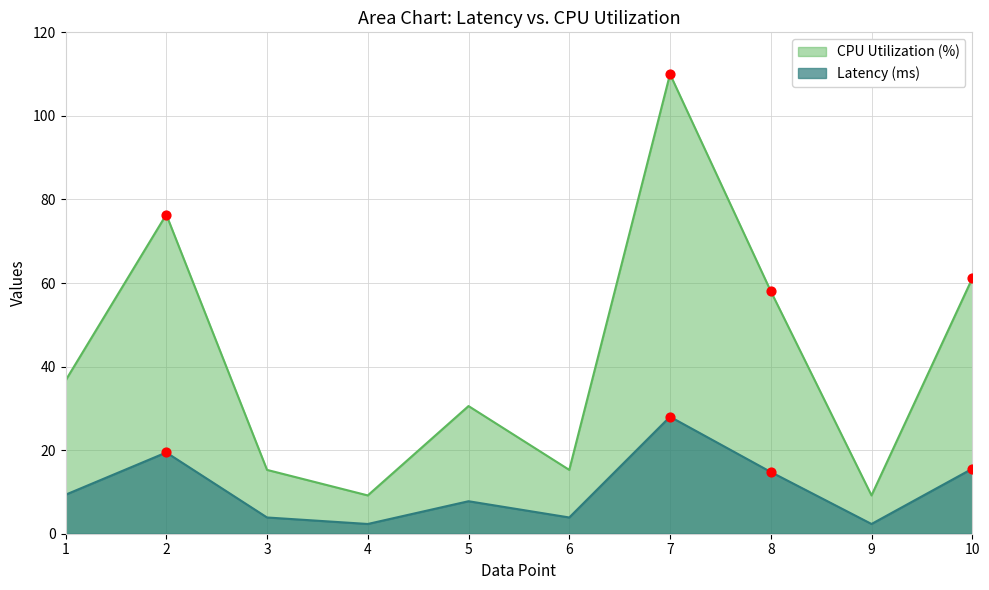

What is the total value across all series at 5?

38.3